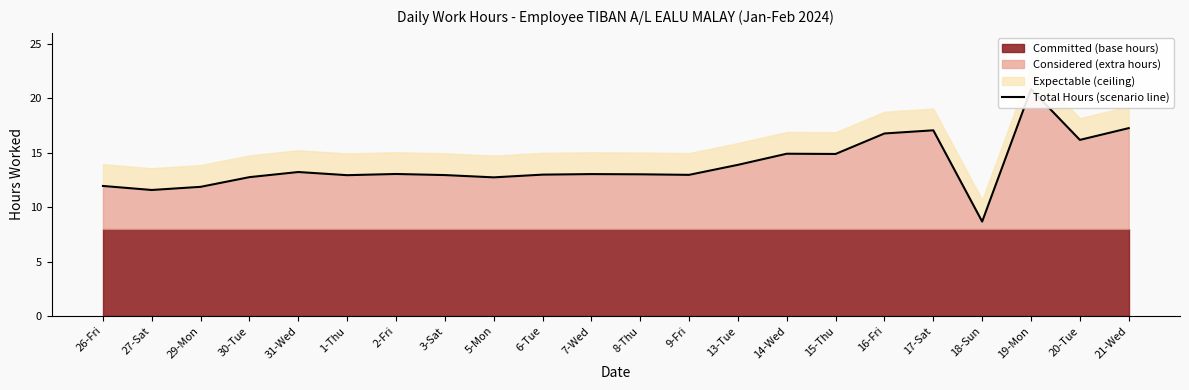

Rank the categories by value from lowest to highest.

18-Sun, 27-Sat, 29-Mon, 26-Fri, 5-Mon, 30-Tue, 1-Thu, 3-Sat, 9-Fri, 6-Tue, 8-Thu, 7-Wed, 2-Fri, 31-Wed, 13-Tue, 15-Thu, 14-Wed, 20-Tue, 16-Fri, 17-Sat, 21-Wed, 19-Mon